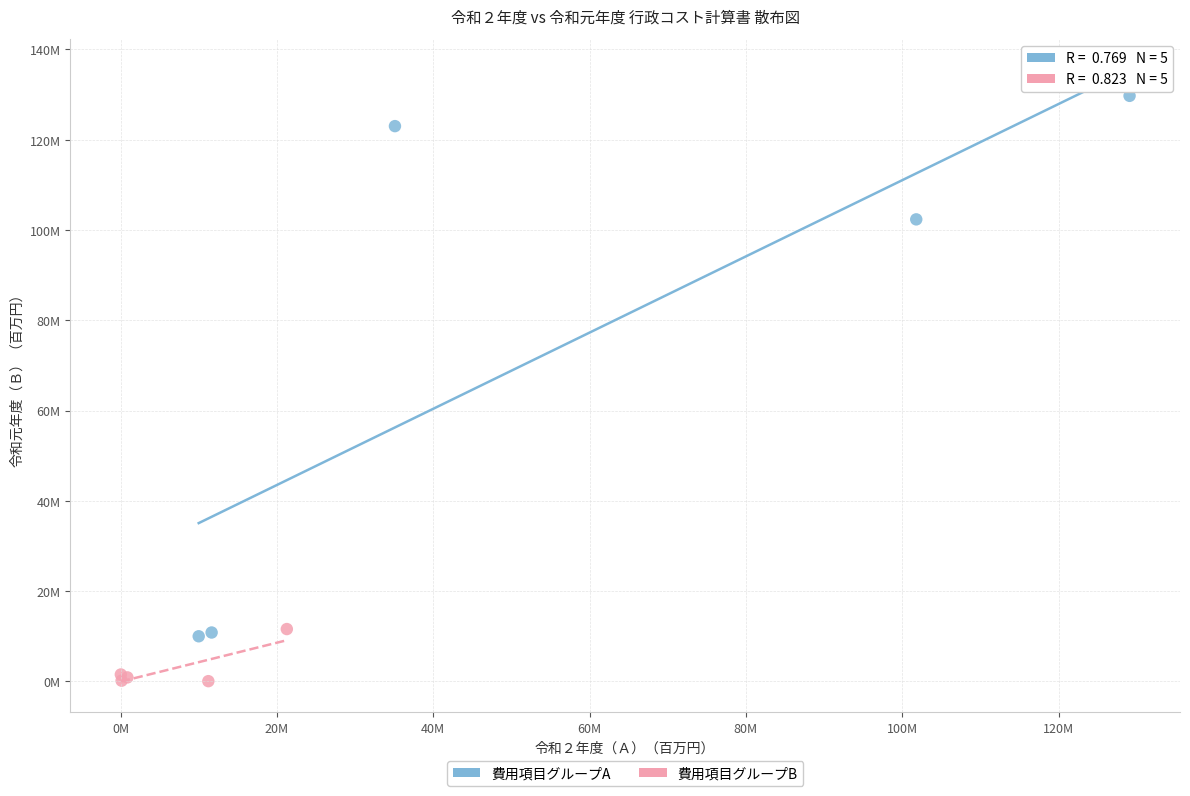

What are all the series names shown in the legend?

費用項目グループA, 費用項目グループB